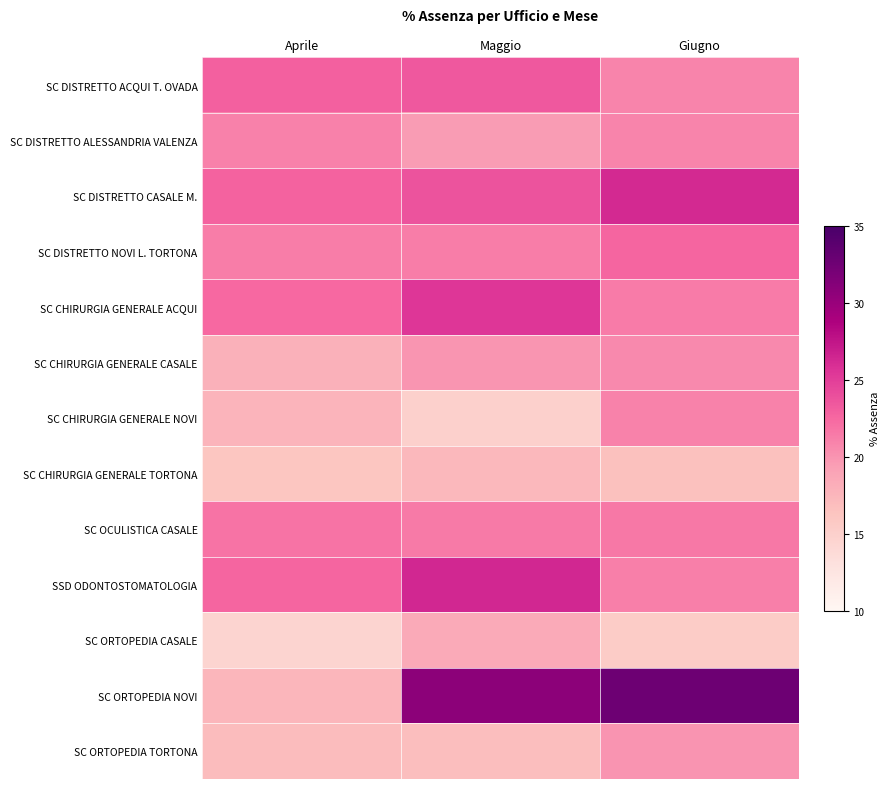

Reading right to left, what are all the values shown in this chart?

SC DISTRETTO ACQUI T. OVADA: Giugno=20.8	Maggio=23.4	Aprile=22.9
SC DISTRETTO ALESSANDRIA VALENZA: Giugno=20.8	Maggio=19.5	Aprile=21.1
SC DISTRETTO CASALE M.: Giugno=26.2	Maggio=23.7	Aprile=22.9
SC DISTRETTO NOVI L. TORTONA: Giugno=22.6	Maggio=21.2	Aprile=21.2
SC CHIRURGIA GENERALE ACQUI: Giugno=21.3	Maggio=25.5	Aprile=22.4
SC CHIRURGIA GENERALE CASALE: Giugno=20.6	Maggio=19.9	Aprile=17.9
SC CHIRURGIA GENERALE NOVI: Giugno=21.0	Maggio=14.9	Aprile=17.6
SC CHIRURGIA GENERALE TORTONA: Giugno=16.6	Maggio=17.3	Aprile=16.1
SC OCULISTICA CASALE: Giugno=21.6	Maggio=21.5	Aprile=21.9
SSD ODONTOSTOMATOLOGIA: Giugno=21.2	Maggio=26.4	Aprile=22.7
SC ORTOPEDIA CASALE: Giugno=15.4	Maggio=18.4	Aprile=14.5
SC ORTOPEDIA NOVI: Giugno=32.6	Maggio=30.8	Aprile=17.5
SC ORTOPEDIA TORTONA: Giugno=20.0	Maggio=16.8	Aprile=17.0